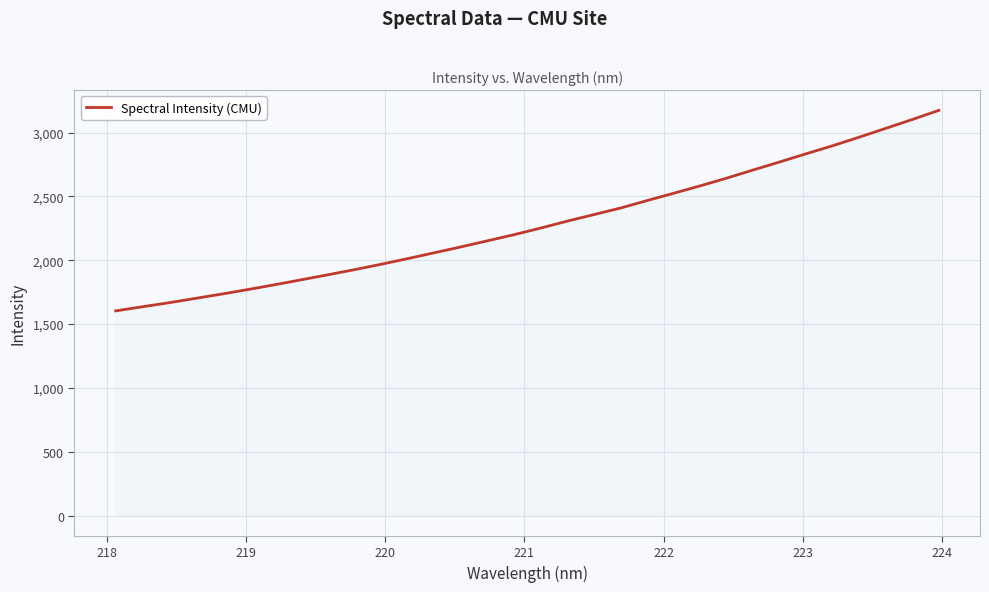

What is the maximum value shown in the chart?

3174.0